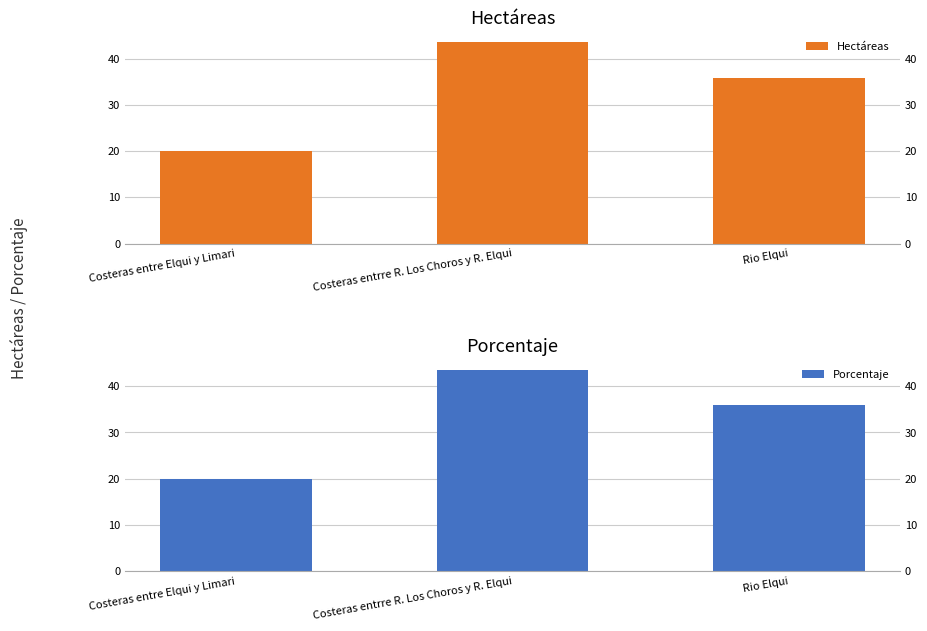

At how many categories does at least one series exceed 37?

1